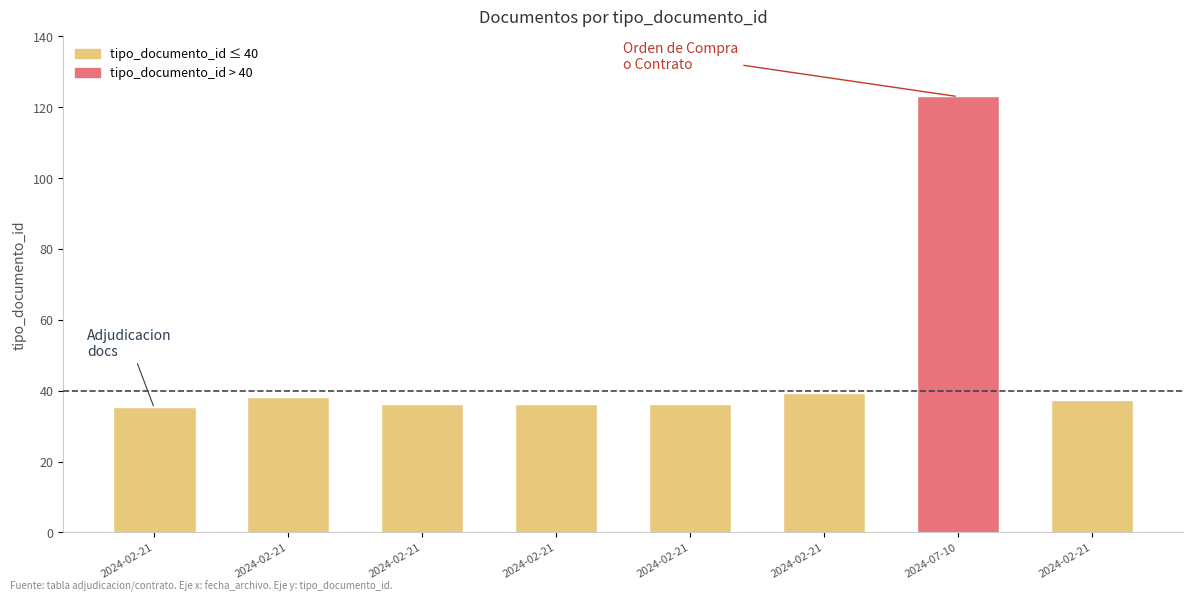

Reading left to right, extract all data points from this chart.

2024-02-21 10:15:03=35	2024-02-21 10:15:03=38	2024-02-21 10:15:23=36	2024-02-21 10:15:12=36	2024-02-21 10:15:03=36	2024-02-21 14:46:02=39	2024-07-10 09:54:04=123	2024-02-21 10:15:03=37